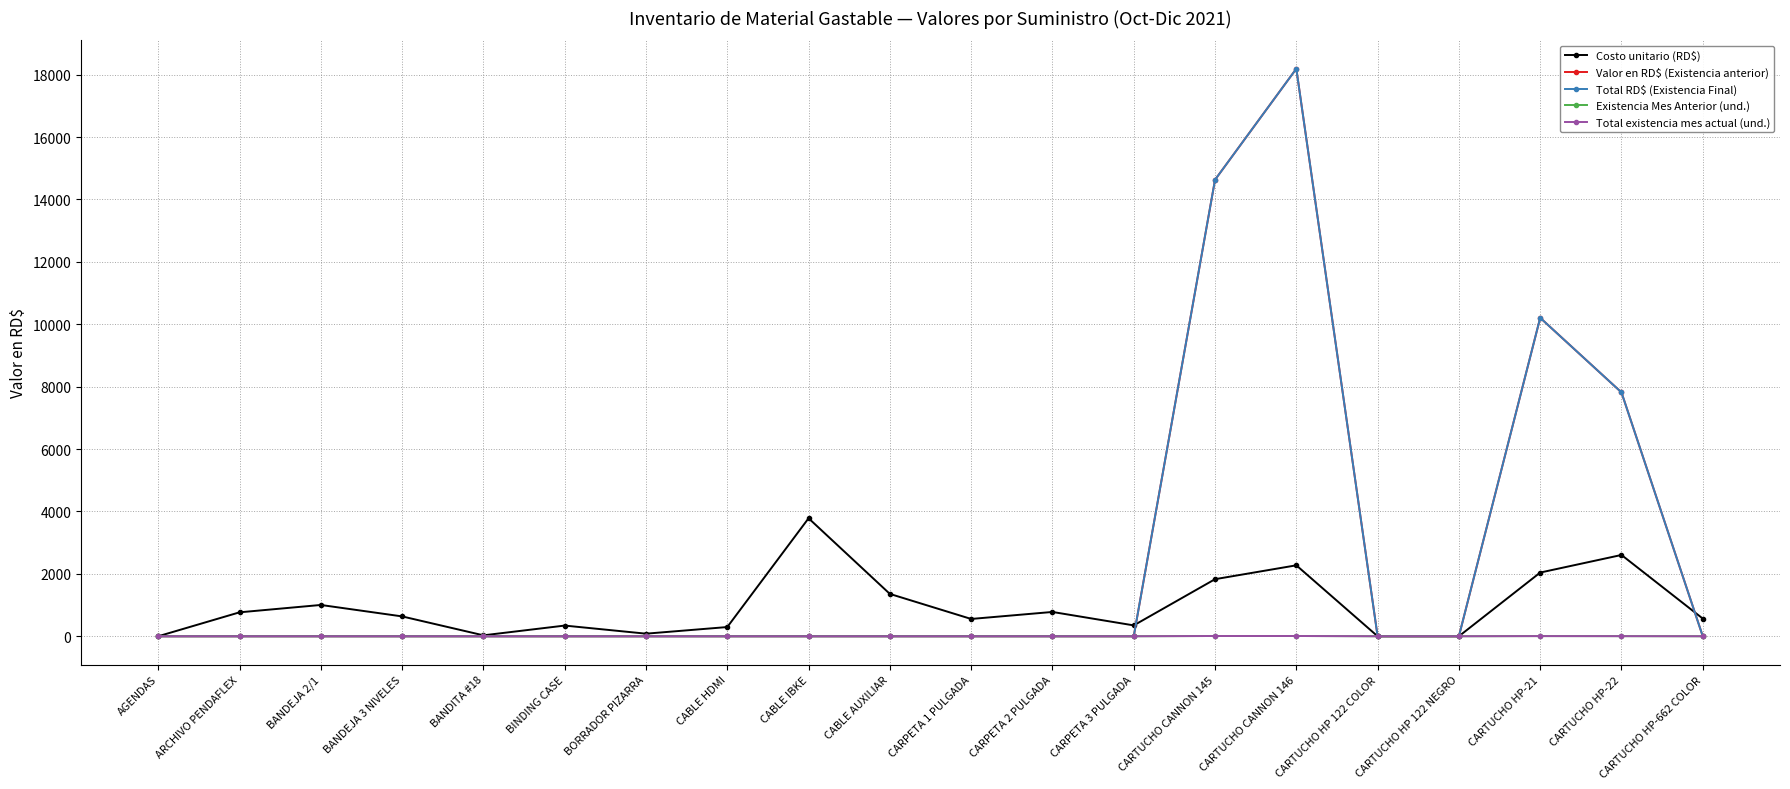

True or false: Valor en RD$ (Existencia anterior) and Existencia Mes Anterior (und.) cross at least once.

False